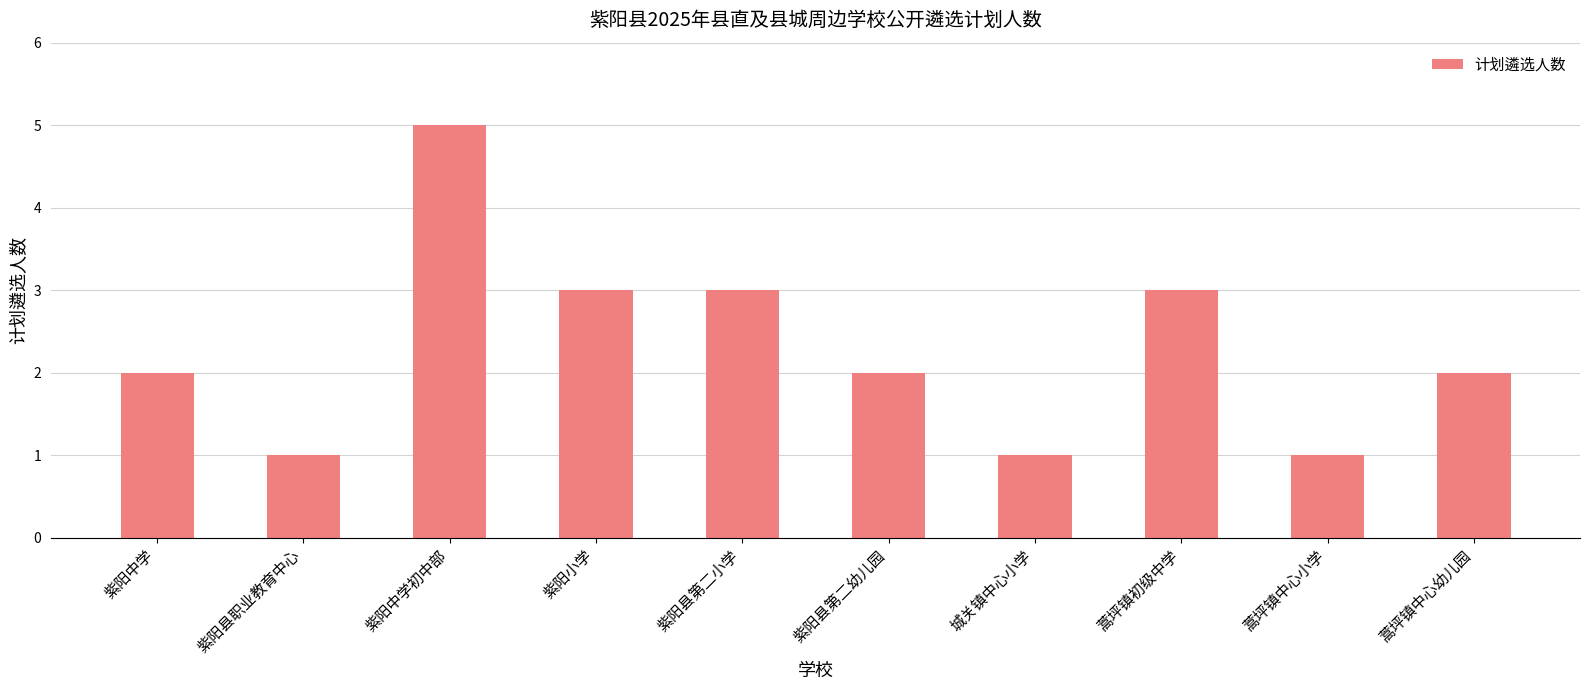

True or false: the data shows 1 at 紫阳县职业教育中心.

True